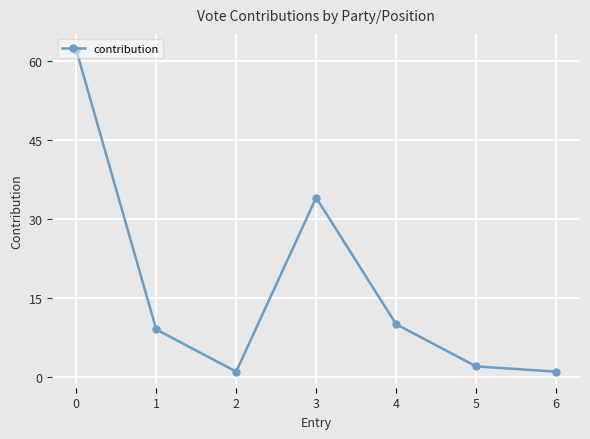

True or false: the data has more than 1 interior local peaks.

False